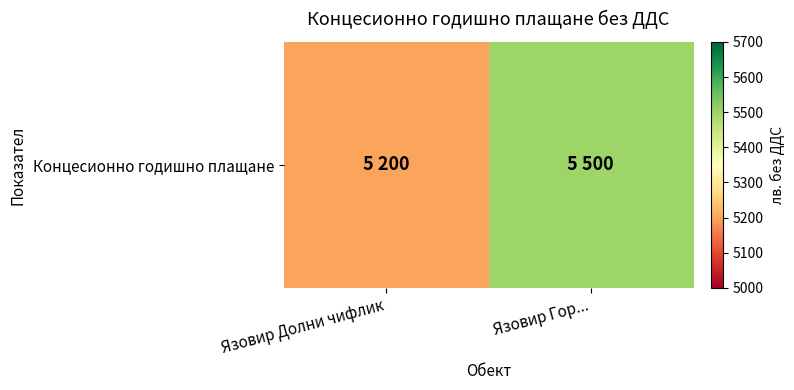

What is the change in value from Язовир Долни чифлик to Язовир Гор...?

+300